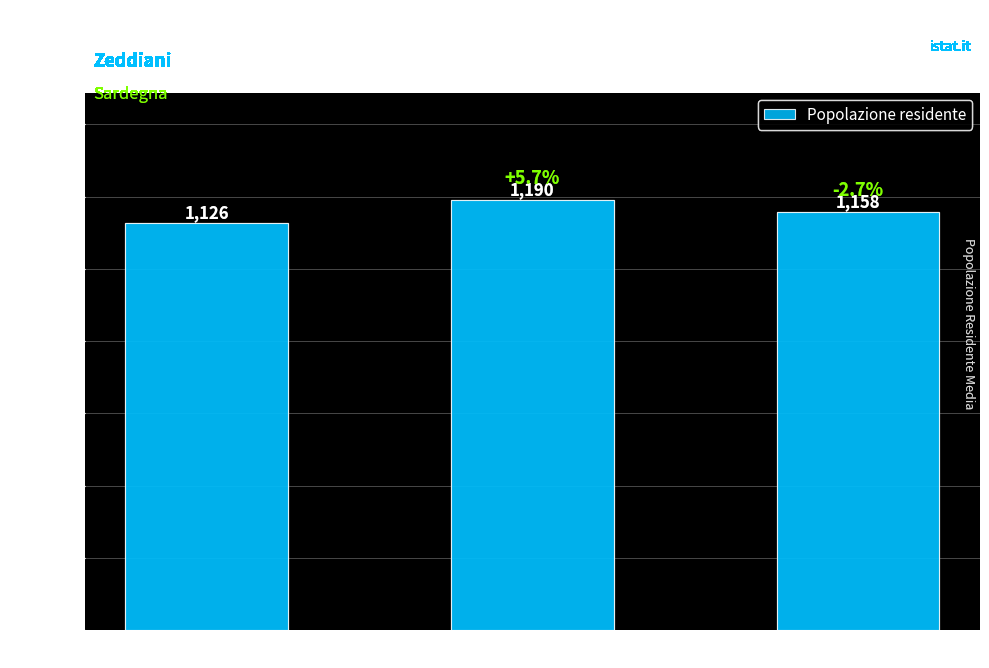

At which label is the value closest to 1158?

Zeddiani 2011